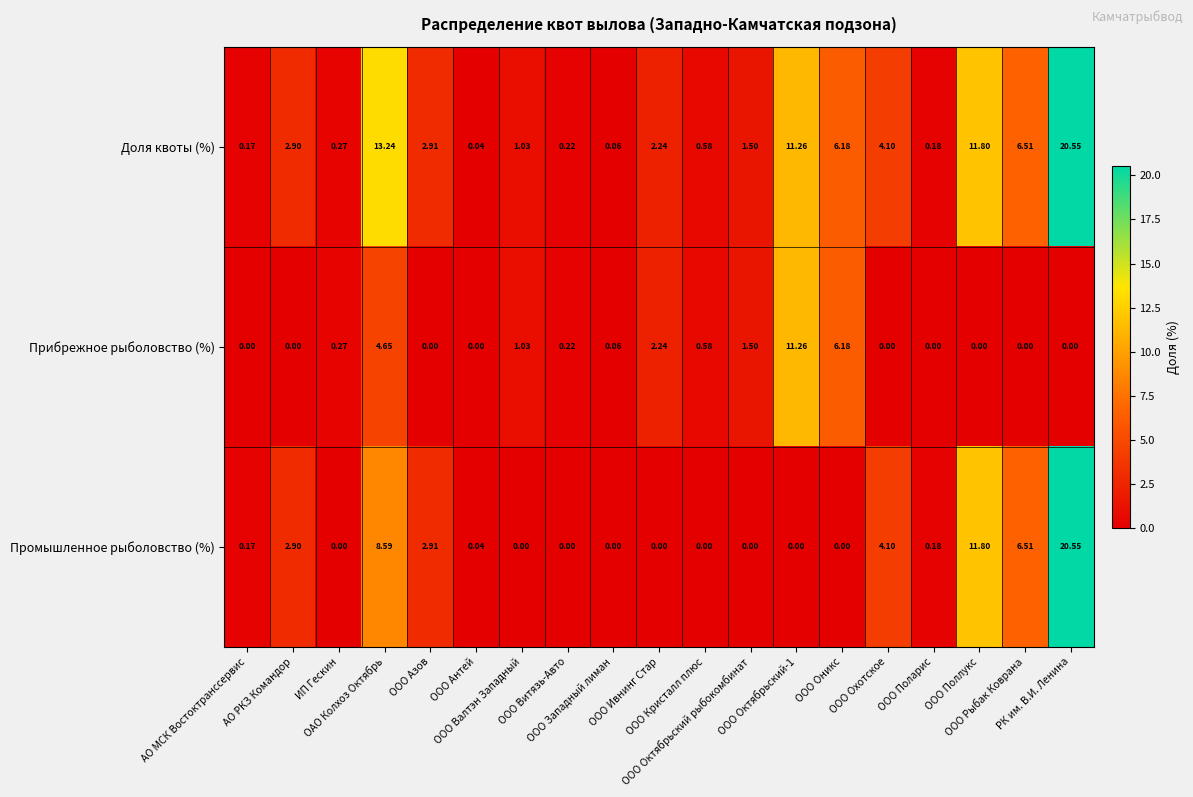

Which series has the largest total across all categories?

Доля квоты (%)